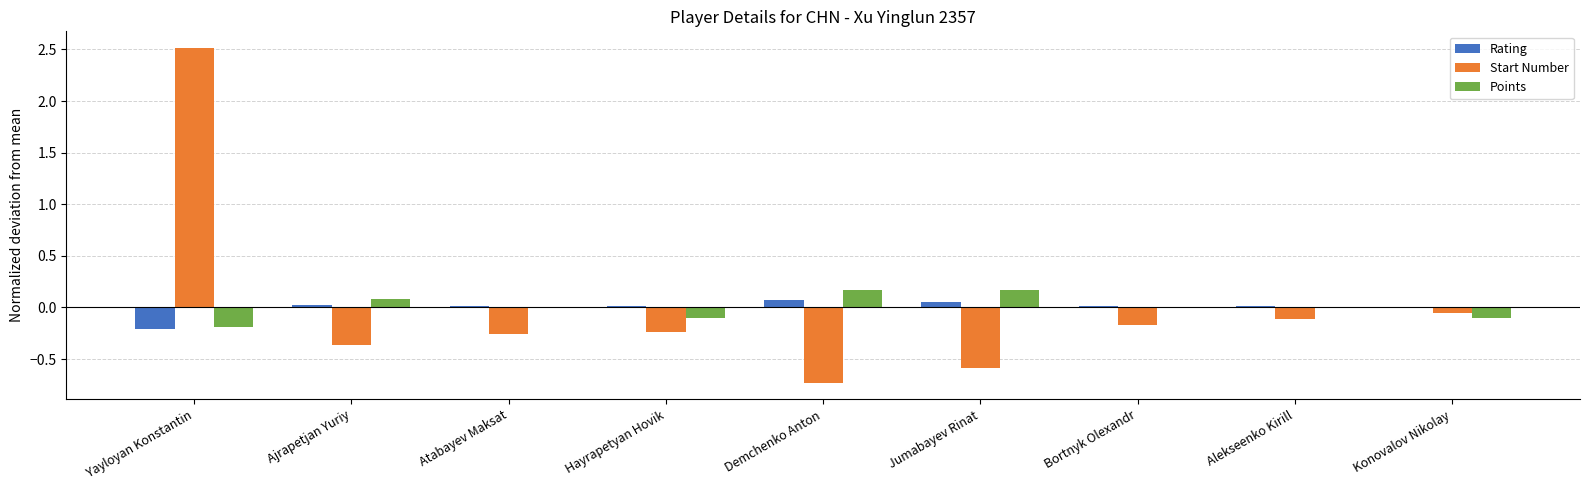

Count the number of data series in this chart.

3